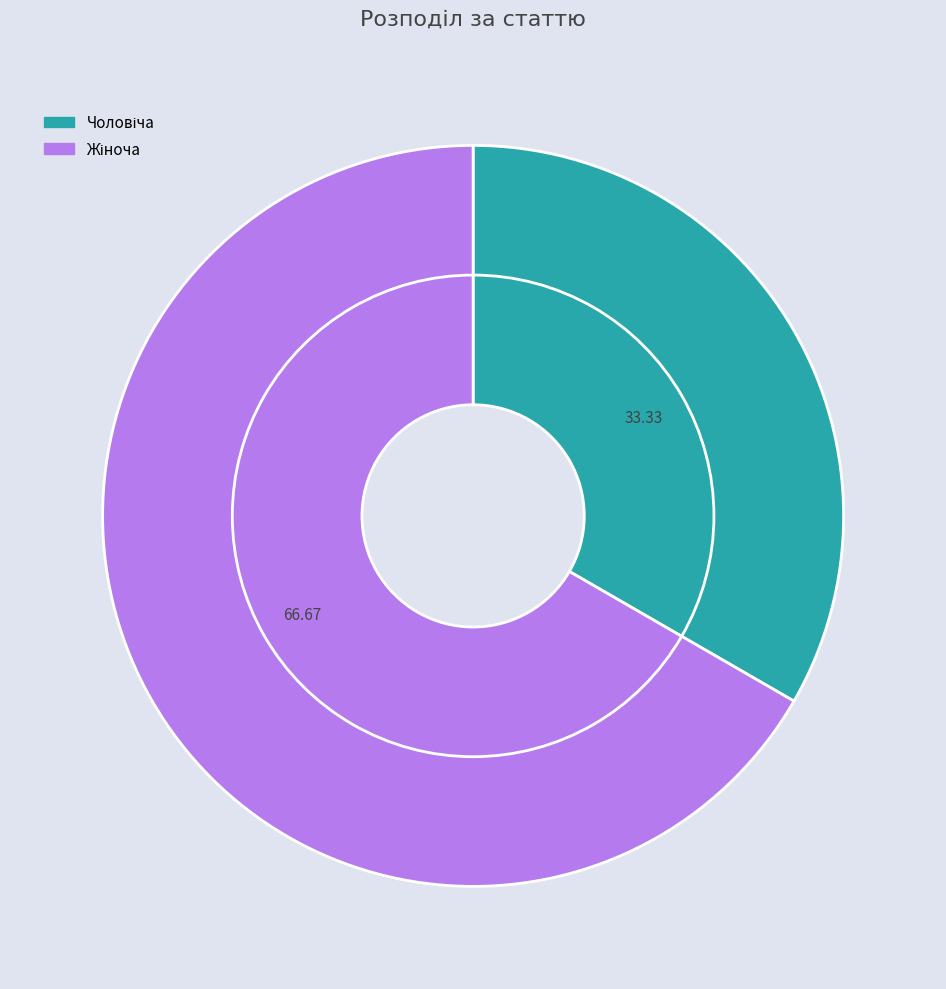

Which category has the smallest portion of the pie?

Чоловіча